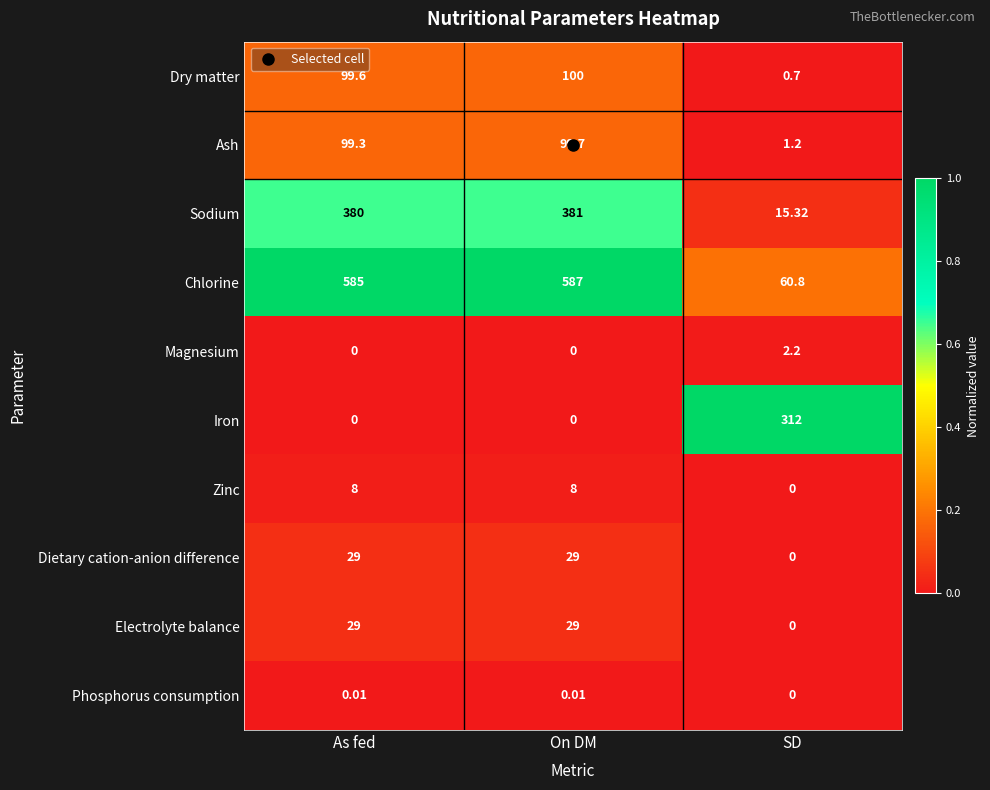

Which series has the largest range (max minus min)?

Chlorine